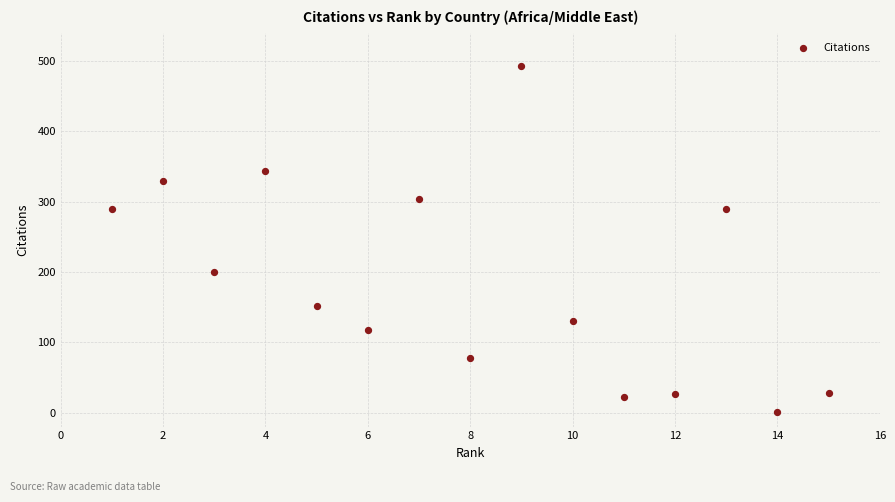

What is the range of Y values (max minus min)?

492